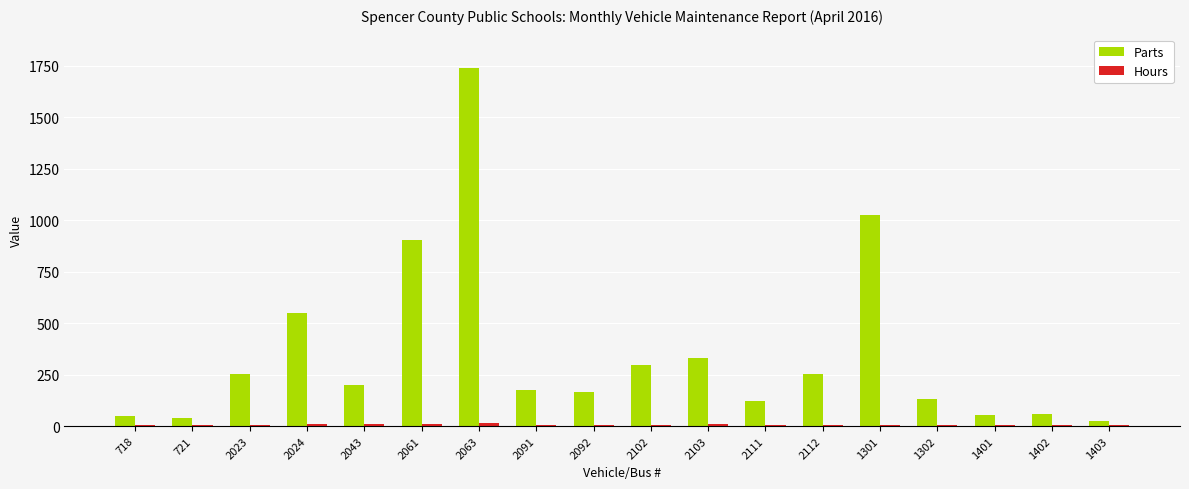

Which series changed the most between 2063 and 2111?

Parts